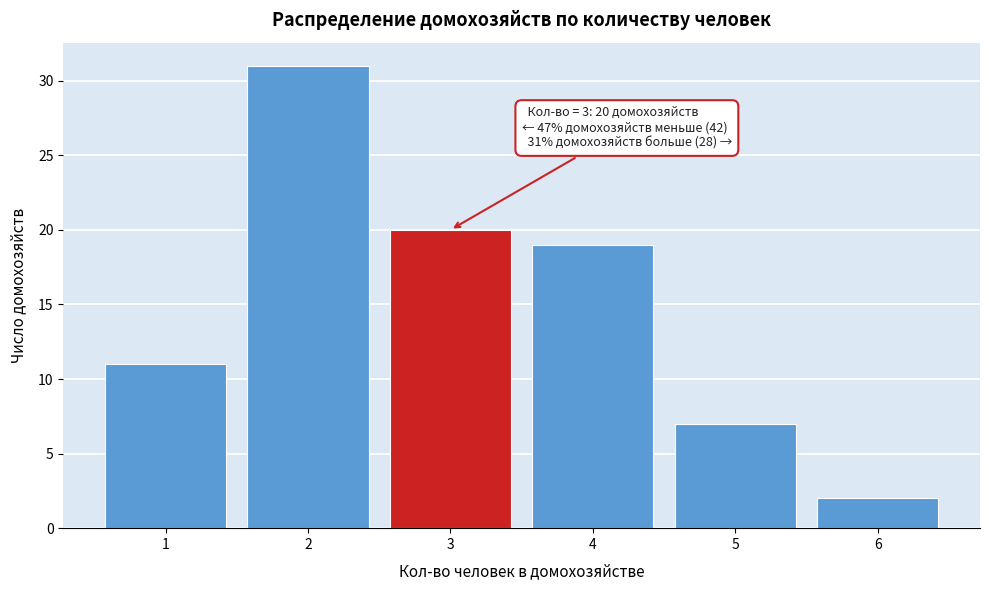

Over which range of the x-axis is the bar tallest?

1.5 to 2.5